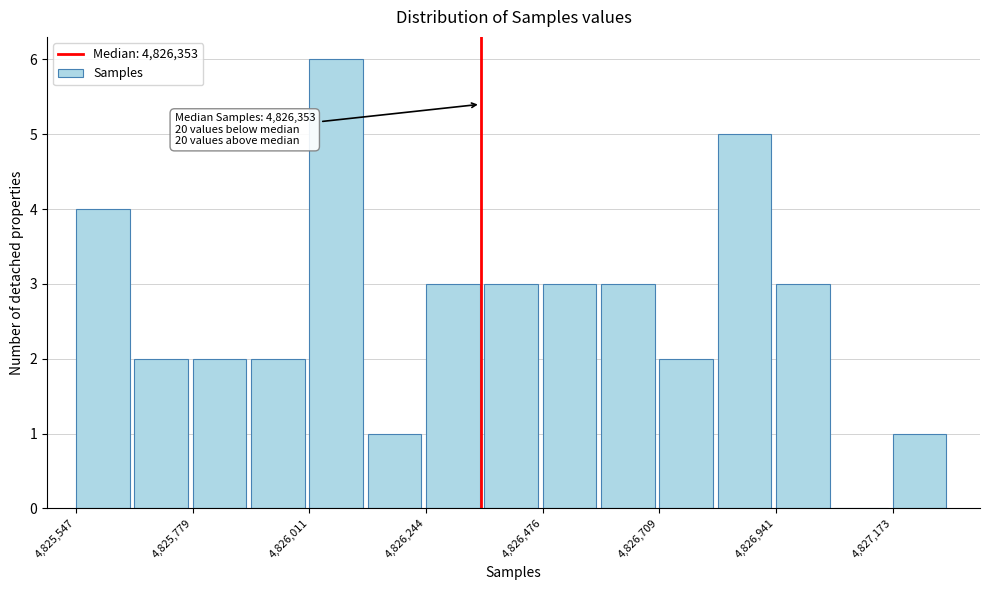

Around what value on the x-axis is the tallest bar? Give the approximate position of its centre, as read against the axis.

4826050